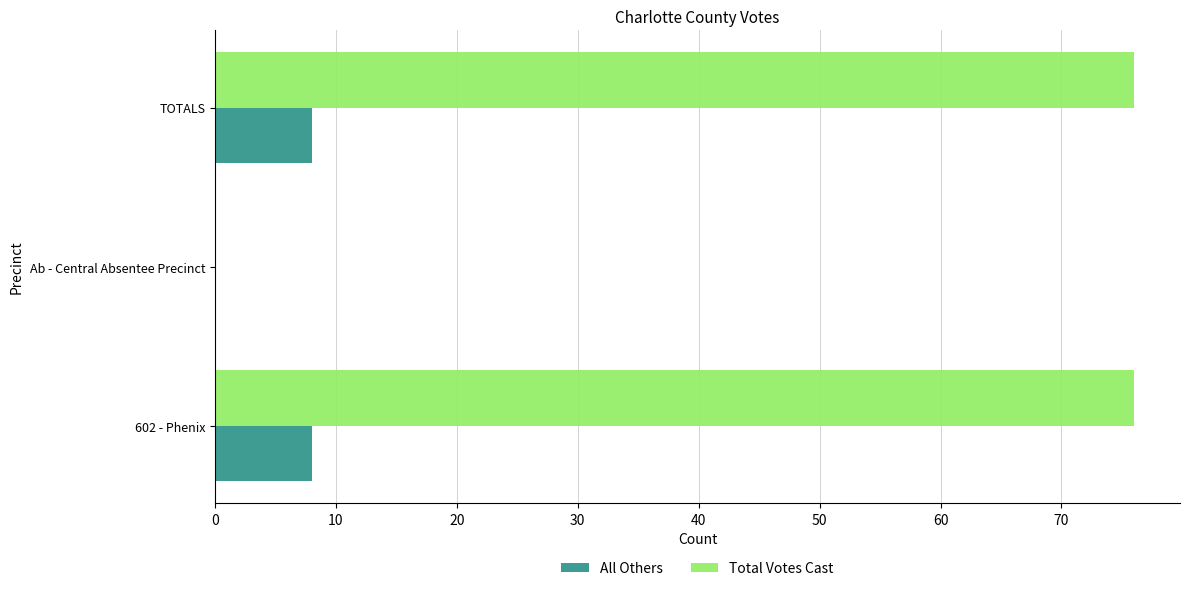

Which series changed the most between Ab - Central Absentee Precinct and TOTALS?

Total Votes Cast